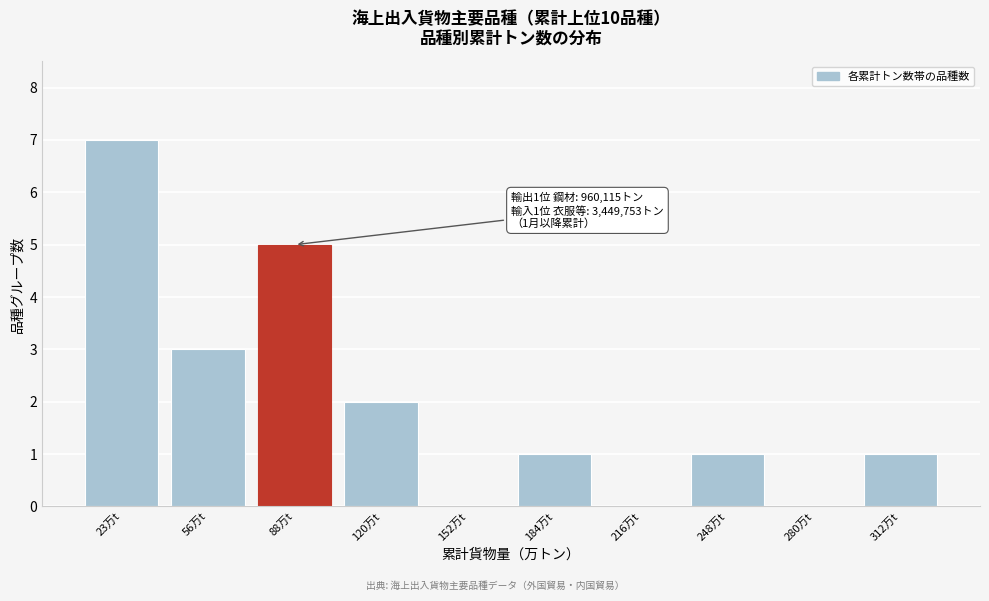

Reading left to right, list all the values displayed in this chart.

23万t=7	56万t=3	88万t=5	120万t=2	152万t=0	184万t=1	216万t=0	248万t=1	280万t=0	312万t=1